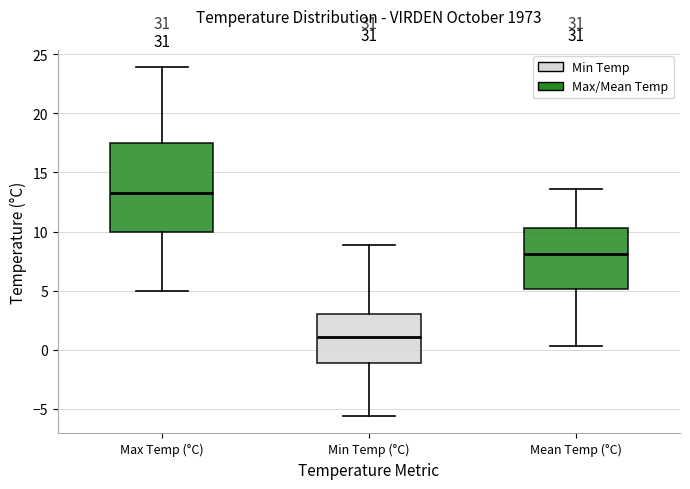

Where does the median line of the box for Mean Temp (°C) sit on the y-axis? The values are not printed on the chart, so give them approximately, as read against the axis.

8.0